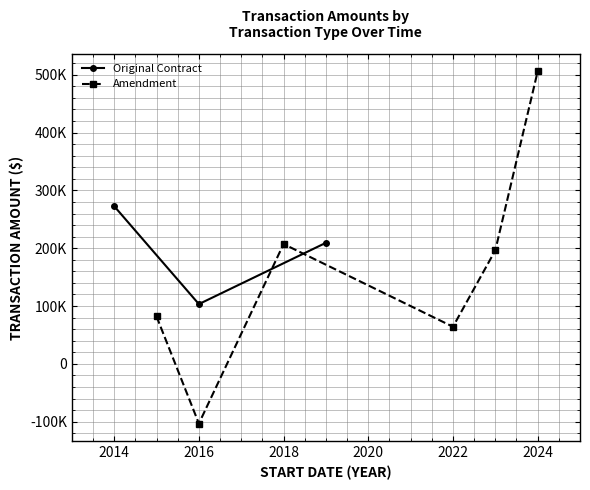

True or false: there are more than 1 points higher than both neighbors.

False